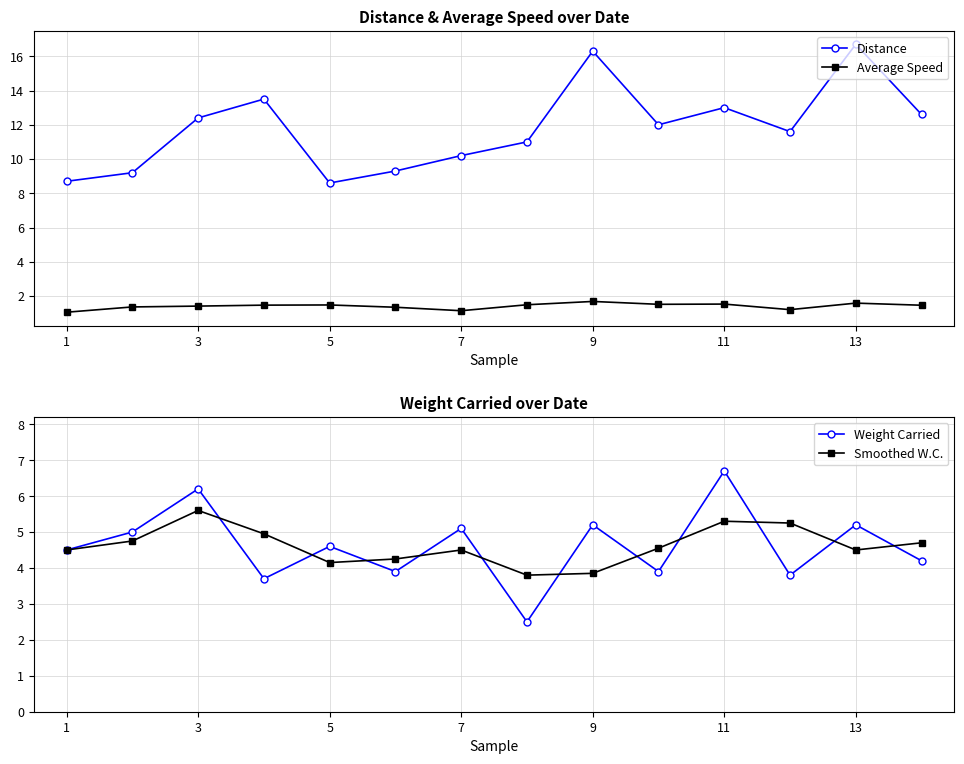

Is this an area chart (filled region under the line)?

No